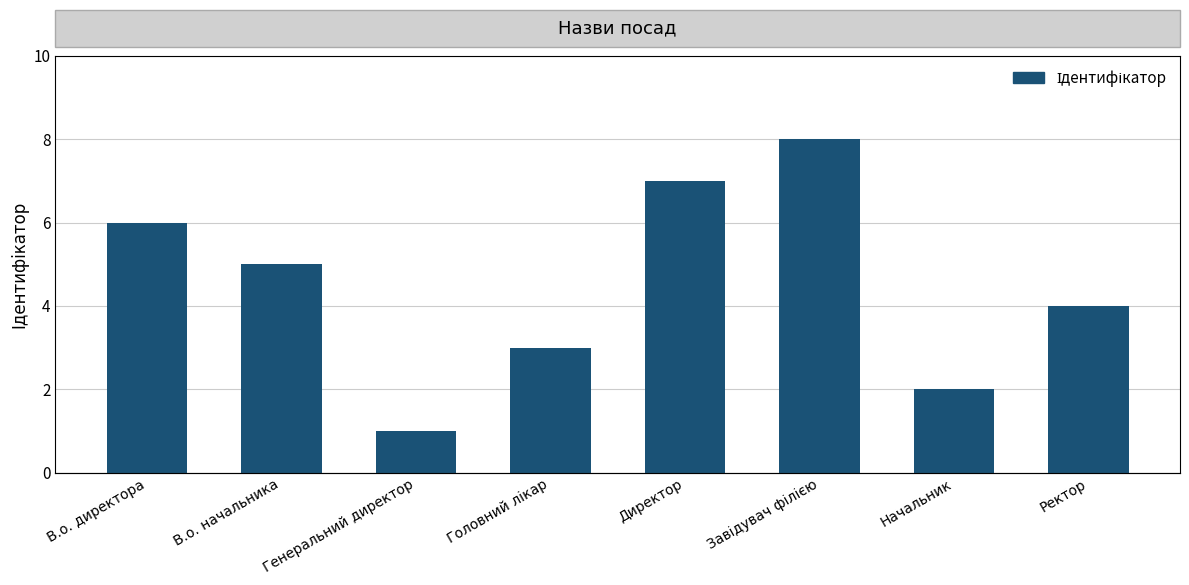

What is the label of the 7th bar from the left?

Начальник